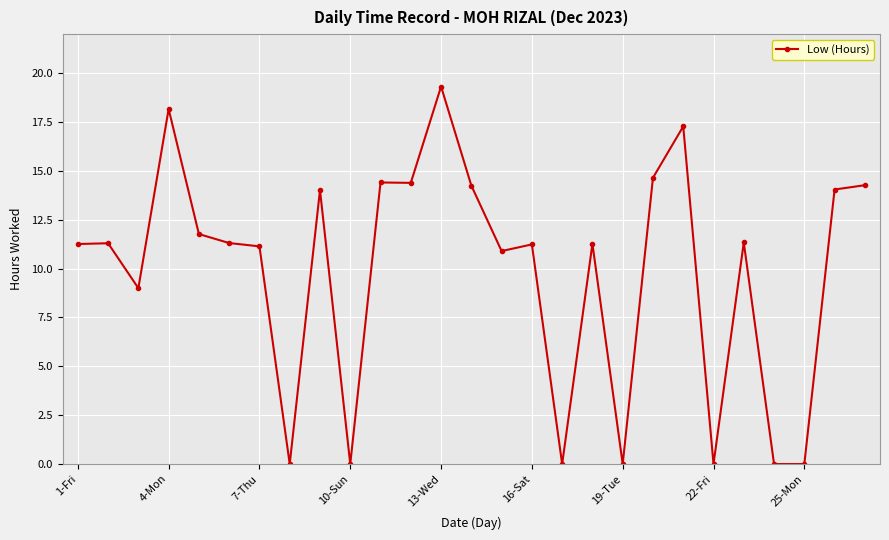

What is the maximum value shown in the chart?

19.3